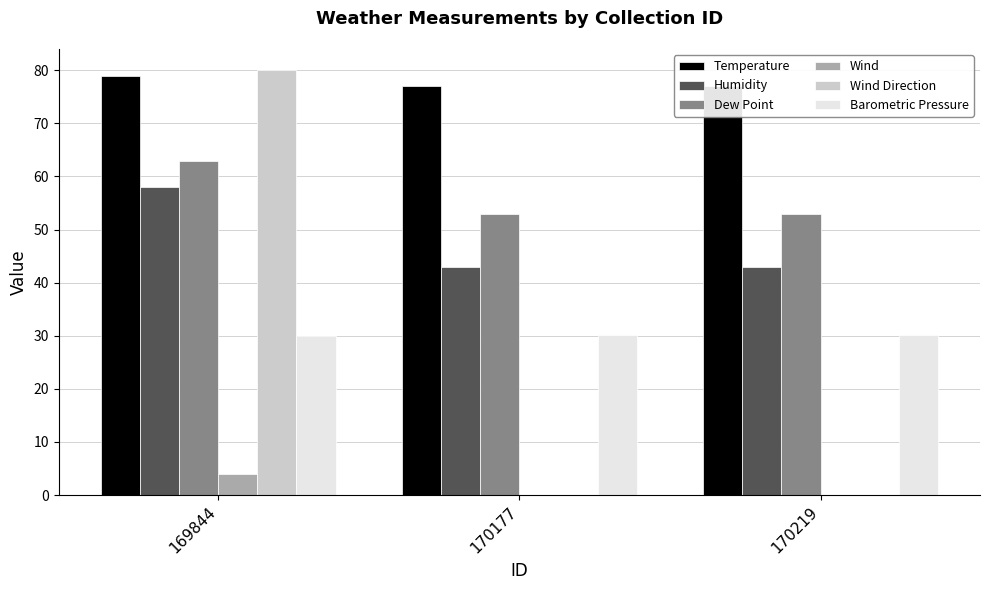

Is the value of Wind Direction at 169844 greater than the value of Barometric Pressure at 170177?

Yes